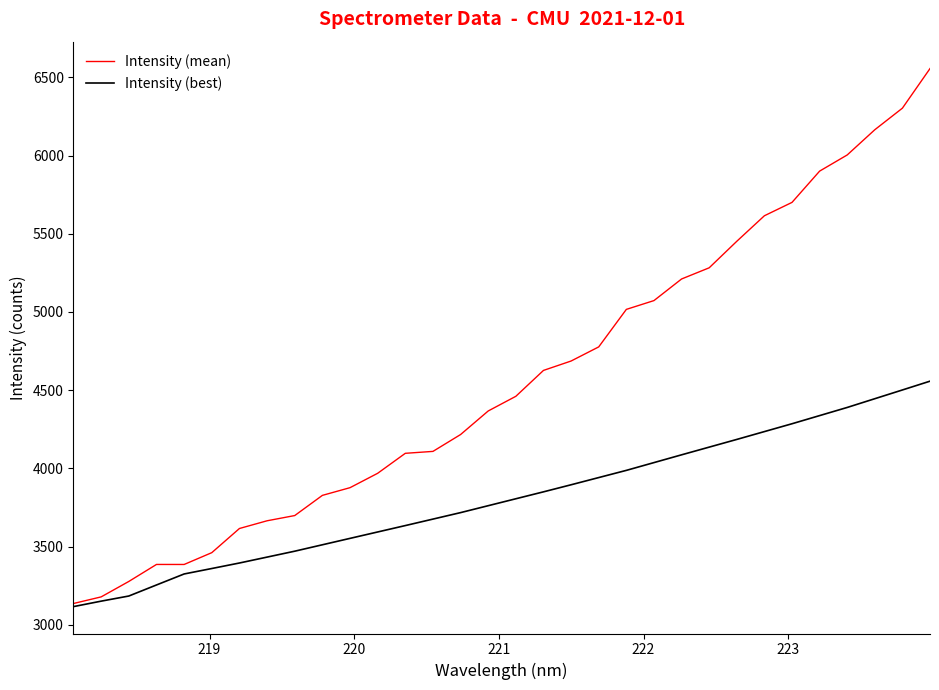

Rank the series by their maximum value, from highest to lowest.

Intensity (mean), Intensity (best)